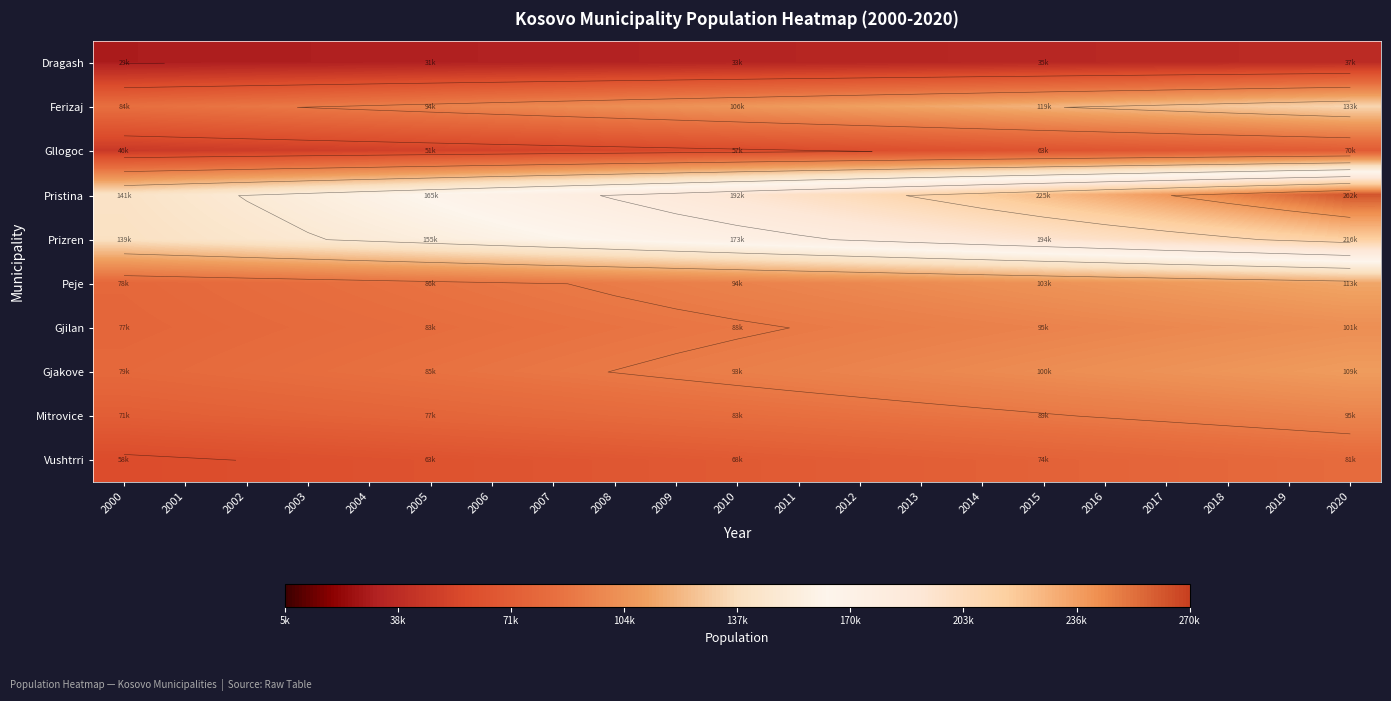

What is the spread (max minus min) of values at 2000?

111822.9